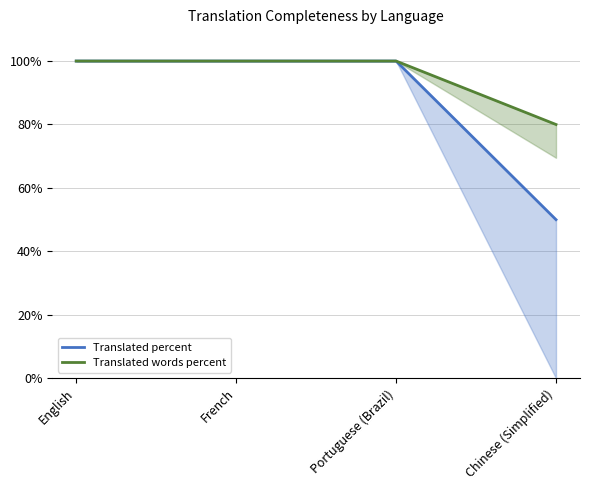

What is the value of the Translated words percent point at the 1st from the left?

100